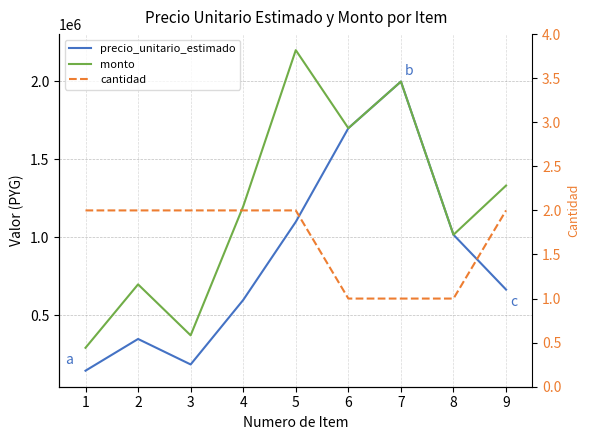

Is it true that cantidad equals 3 at 4?

False